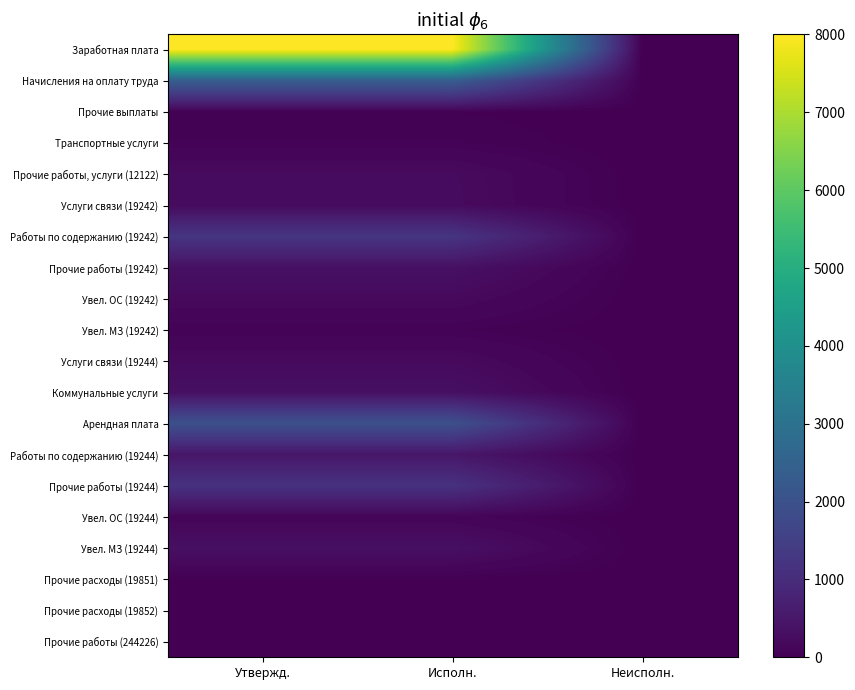

Which series has the largest total across all categories?

Заработная плата